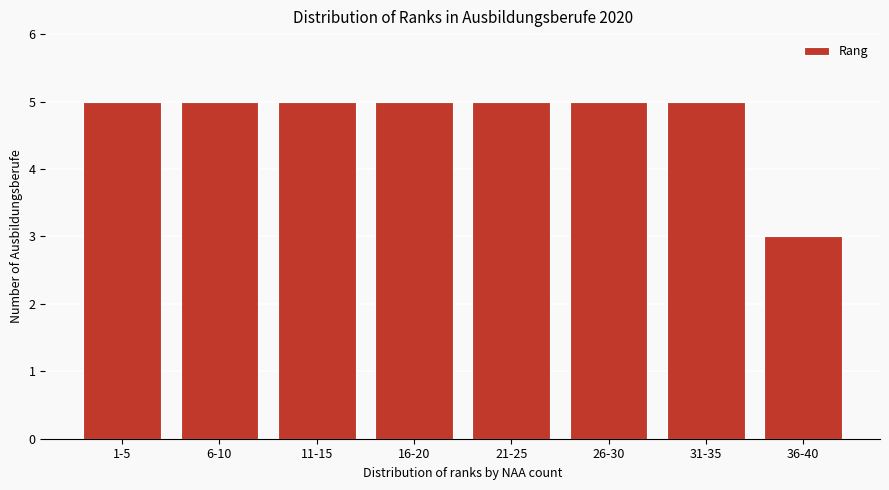

Reading right to left, transcribe all the data shown in this chart.

3	5	5	5	5	5	5	5